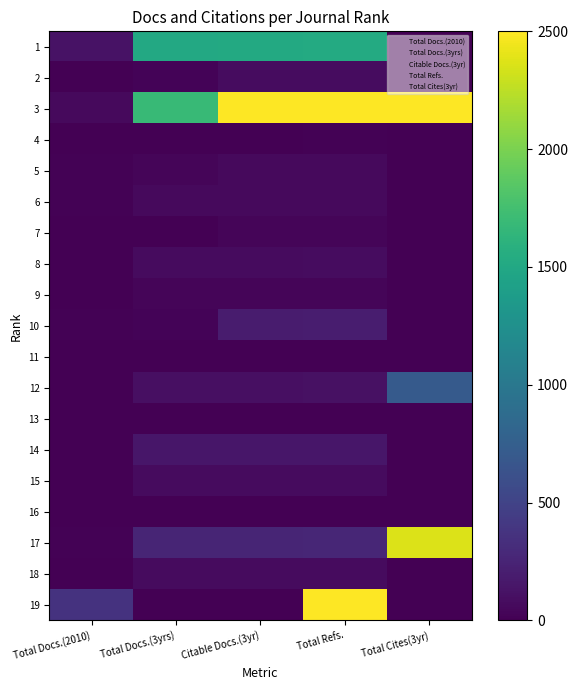

How many distinct data groups are displayed?

19